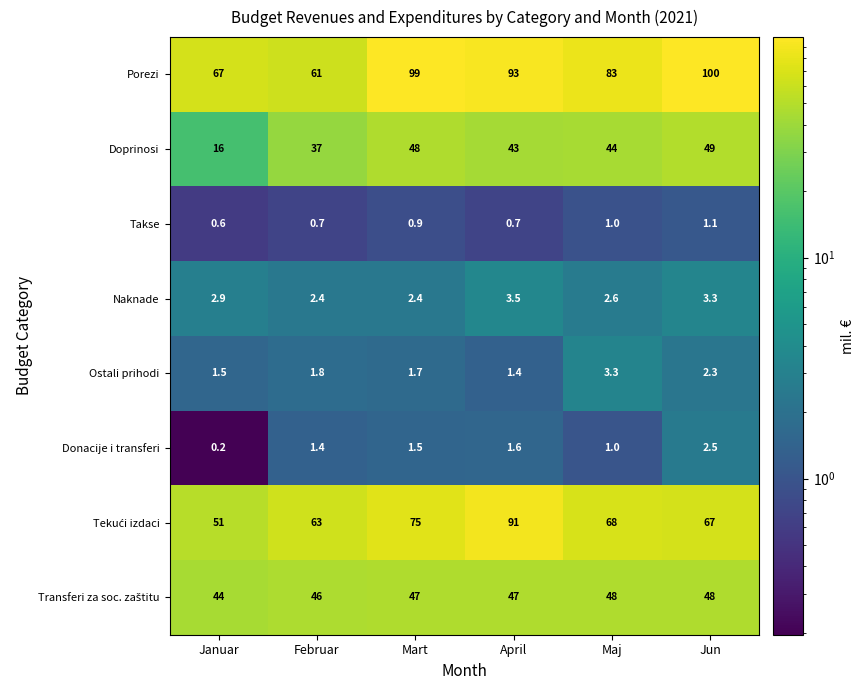

What is the approximate value of Donacije i transferi at Jun?

2.5